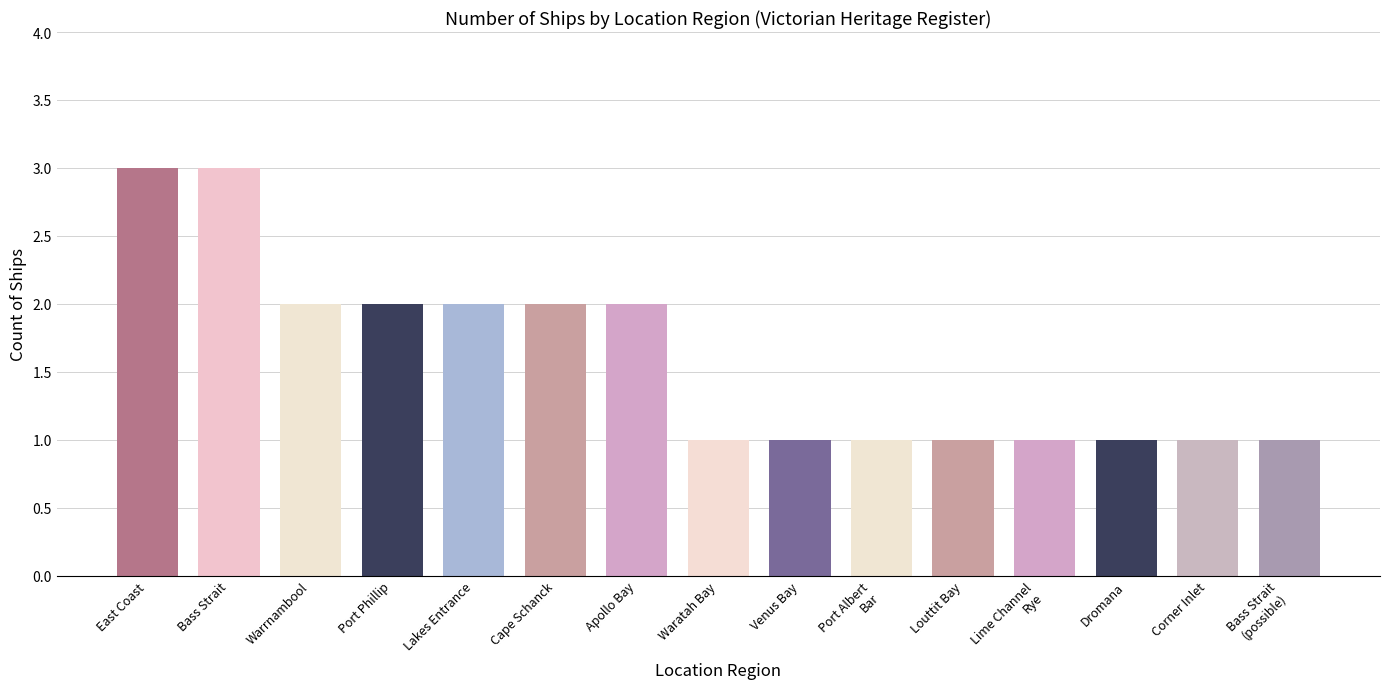

Read the value at Bass Strait
(possible).

1